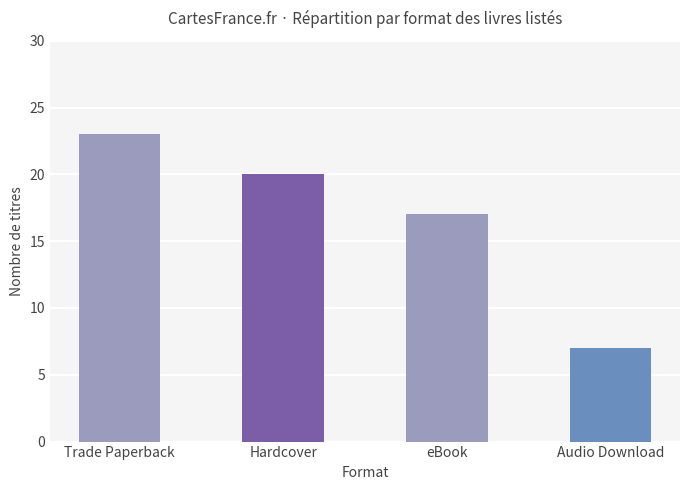

Reading right to left, list all the values displayed in this chart.

Audio Download=7	eBook=17	Hardcover=20	Trade Paperback=23